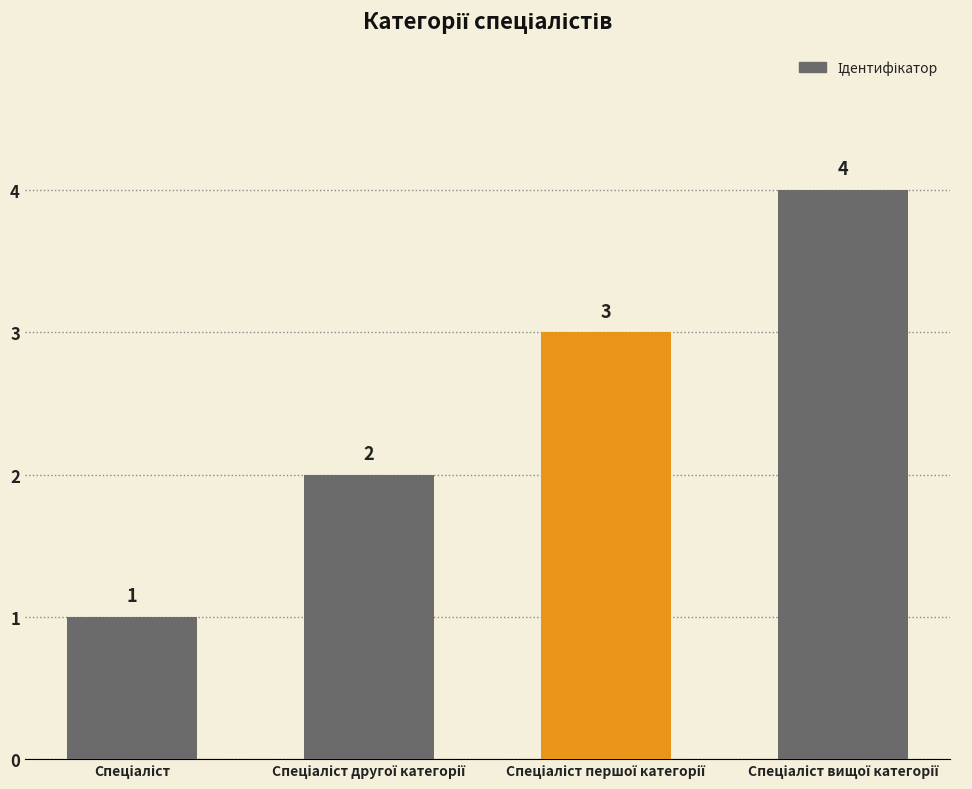

Reading right to left, extract all data points from this chart.

4	3	2	1